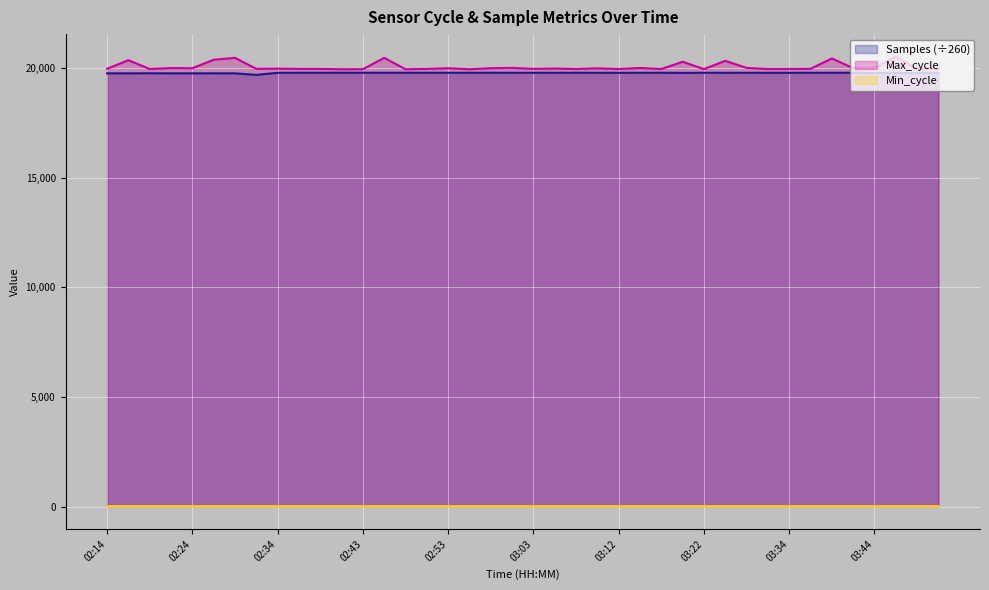

Which series has the largest total across all categories?

Max_cycle